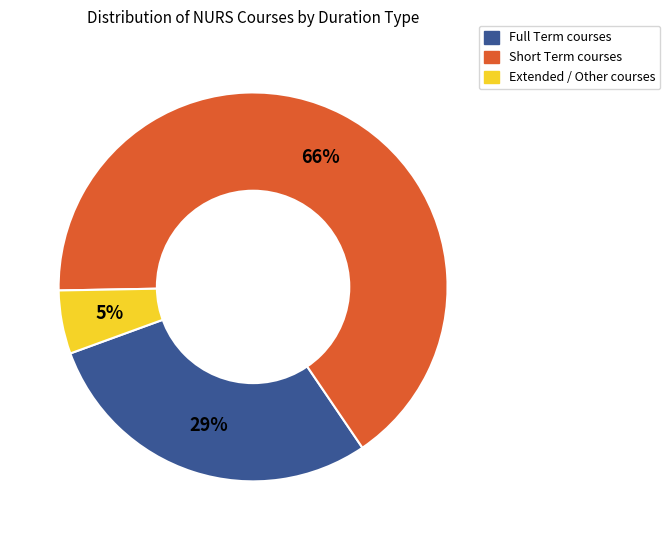

Does any single category account for the majority?

Yes